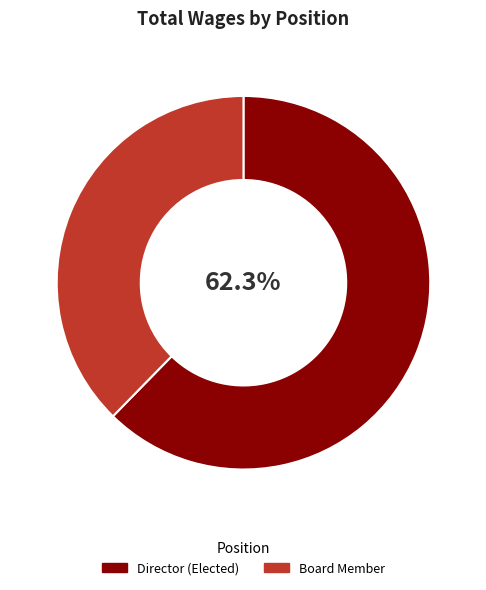

Is there any slice that represents more than half of the pie?

Yes